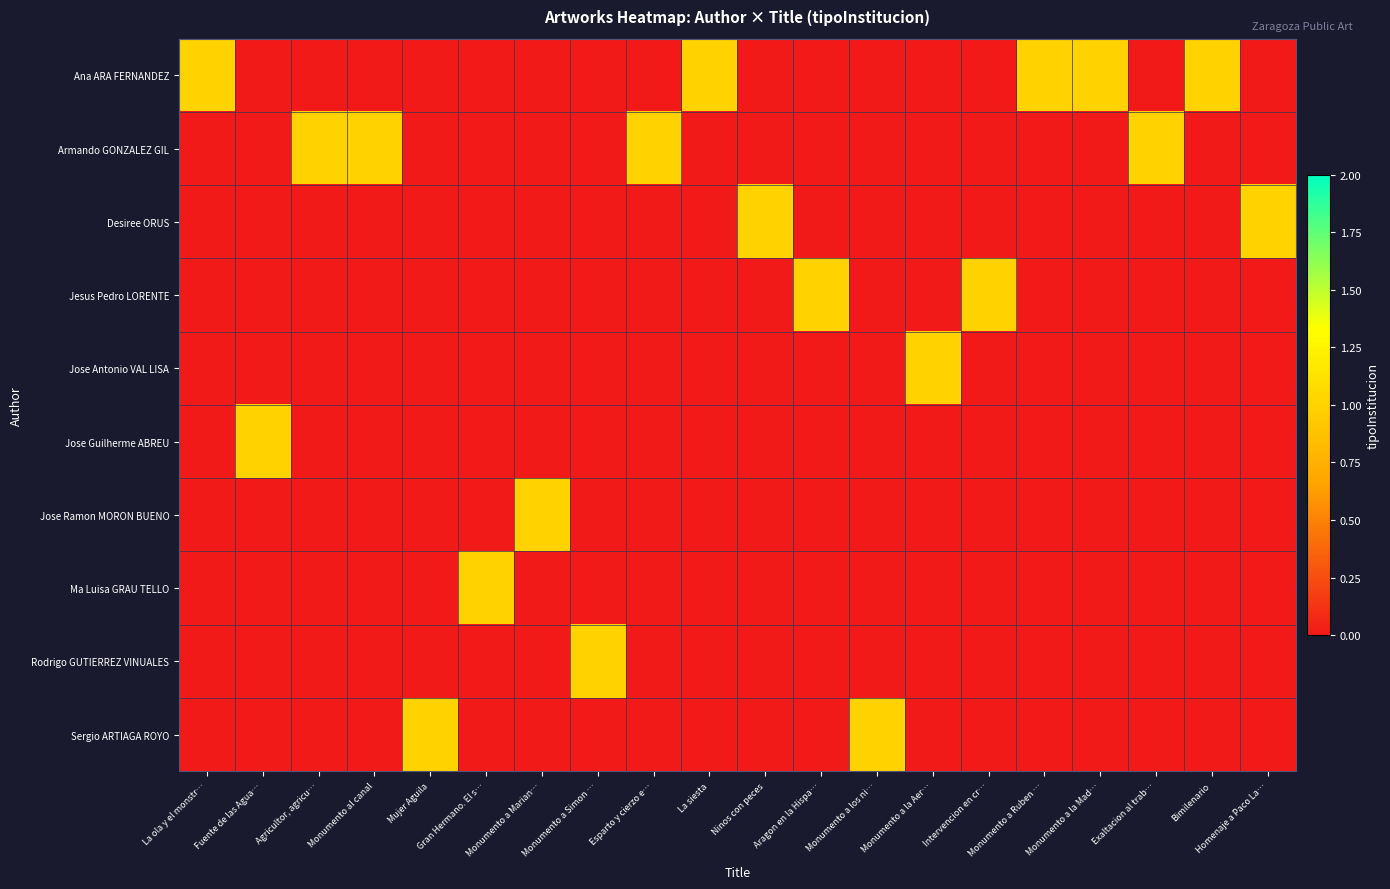

Which has a higher value, La ola y el monstr… or Homenaje a Paco La…?

La ola y el monstr…